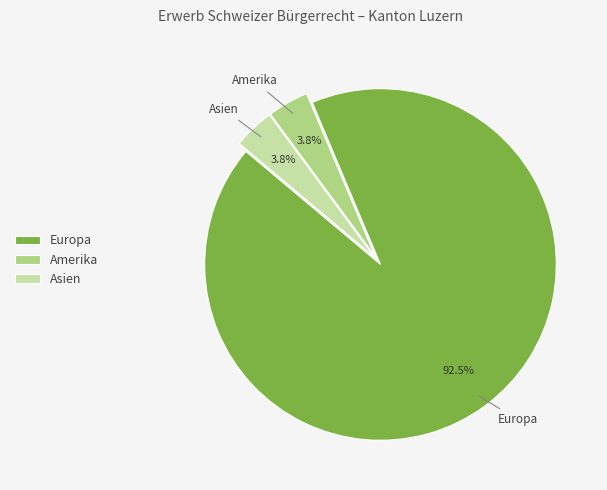

What is the largest slice in the pie chart?

Europa